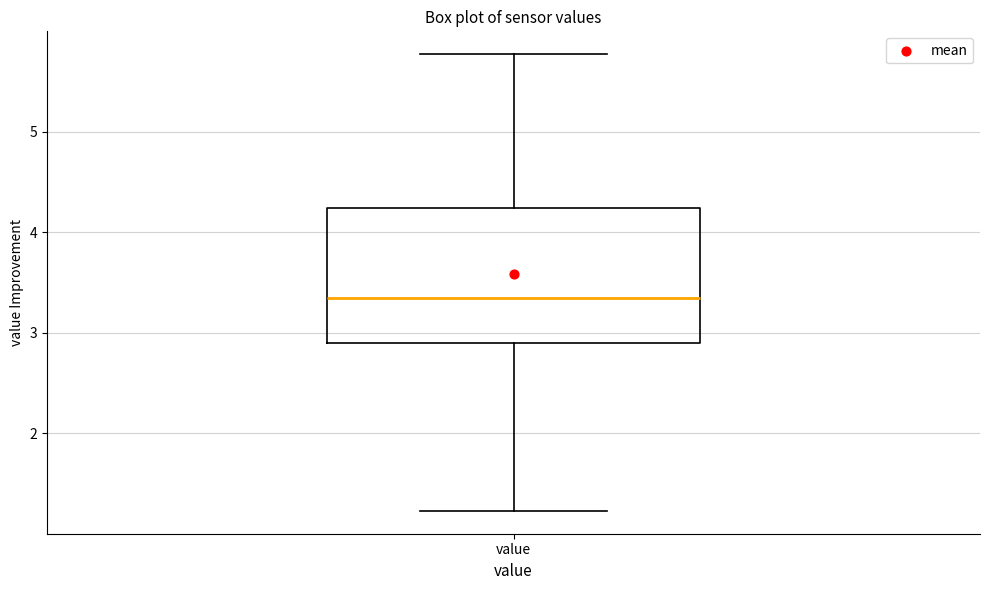

Read this box plot against the y-axis: the position of the median line, the range covered by the box, and the ends of both whiskers. The values are not printed on the chart, so give them approximately, as read against the axis.

median 3.4, box 2.9 to 4.2, whiskers 1.2 to 5.8